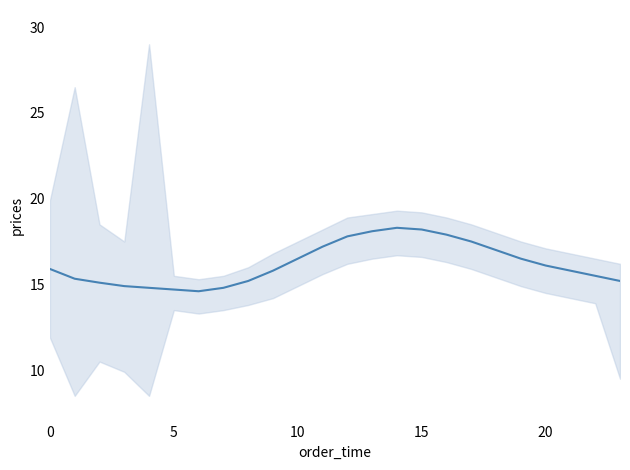

What is the value of the 8th point from the left?

14.8